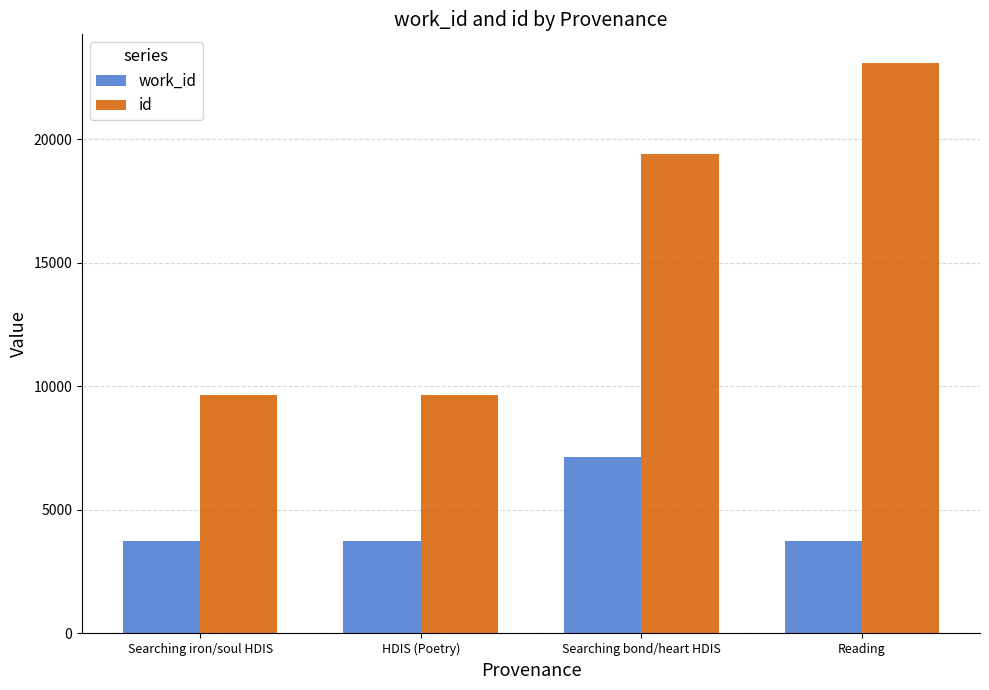

The value of work_id at HDIS (Poetry) is 3744. True or false?

True